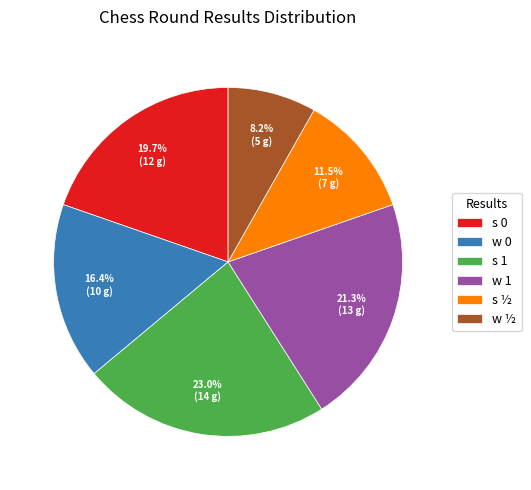

Is s 1 the majority of the pie?

No